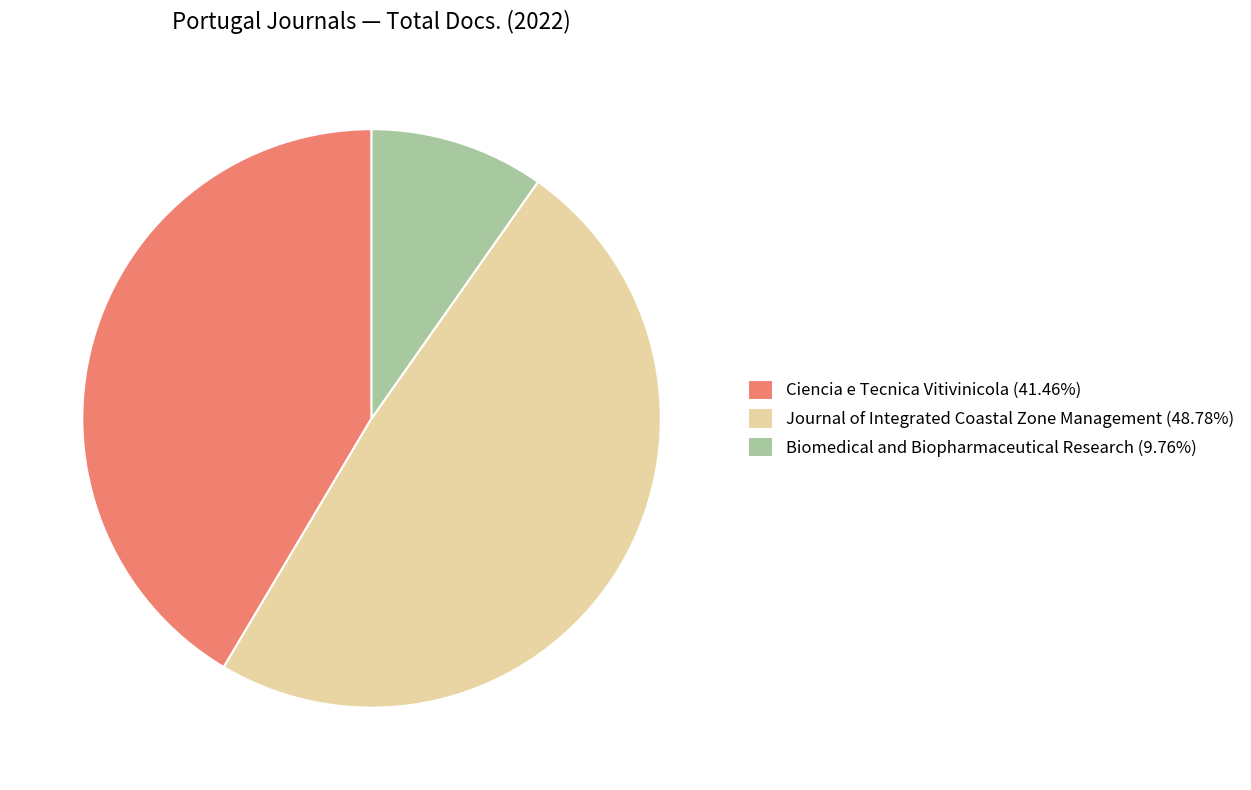

Is the sum of Biomedical and Biopharmaceutical Research and Journal of Integrated Coastal Zone Management greater than half?

Yes